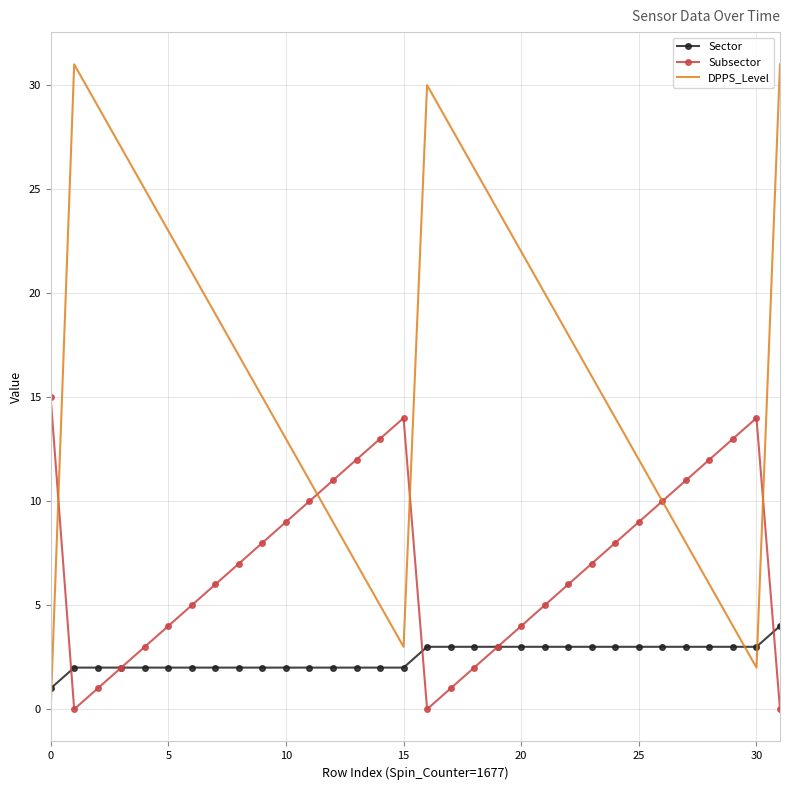

Which series has the largest range (max minus min)?

DPPS_Level